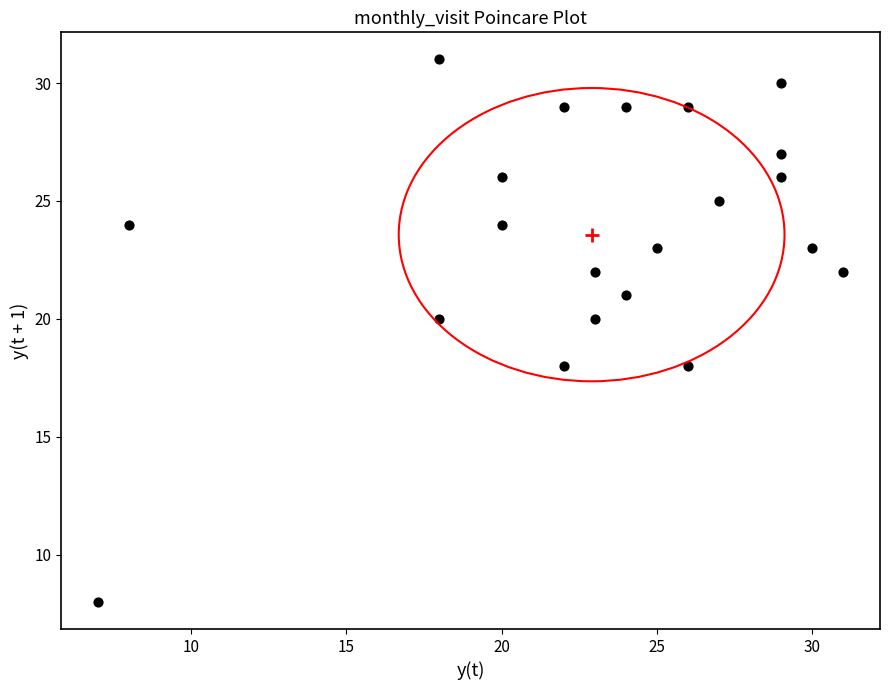

What is the range of X values (max minus min)?

24